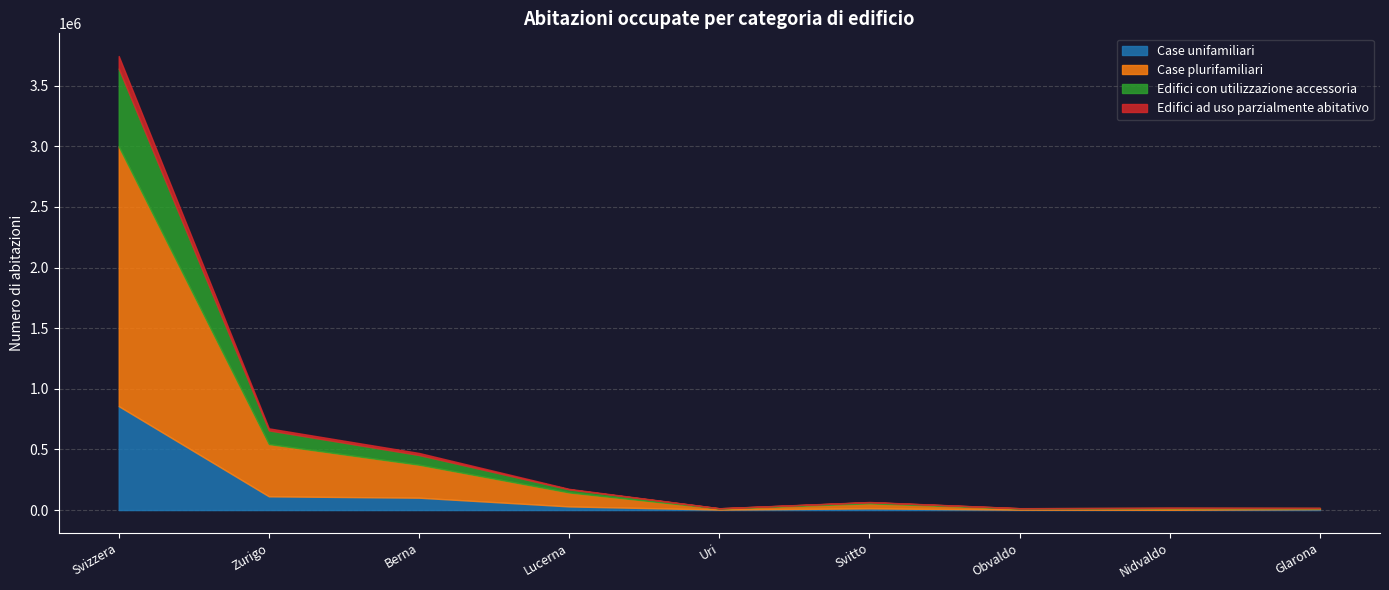

What is the approximate value of Edifici ad uso parzialmente abitativo at Uri, to the nearest 10?

570